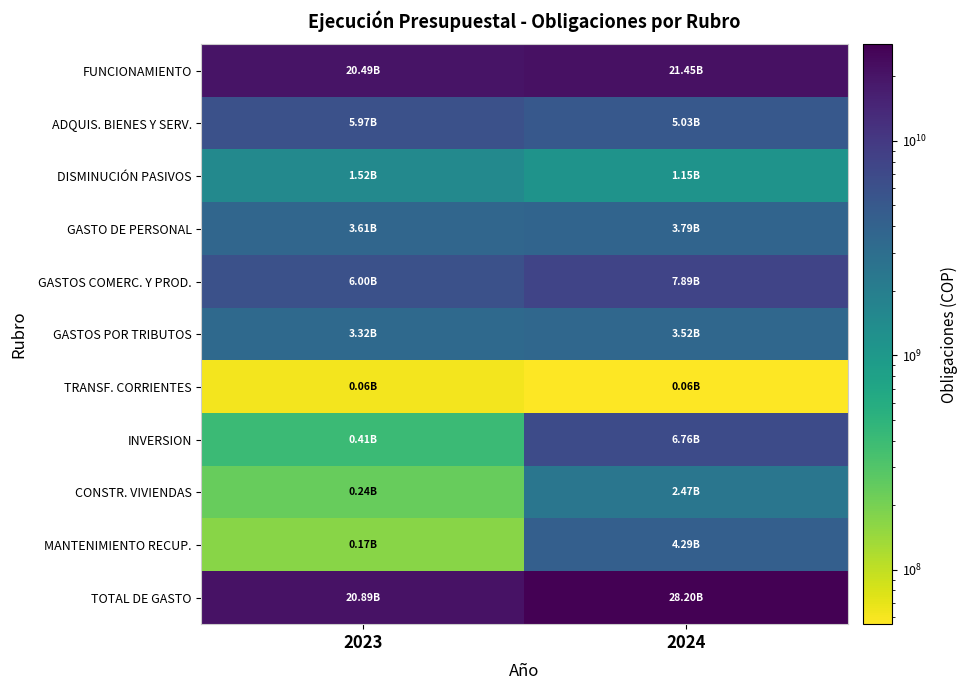

At which category is the sum across all series the highest?

2024